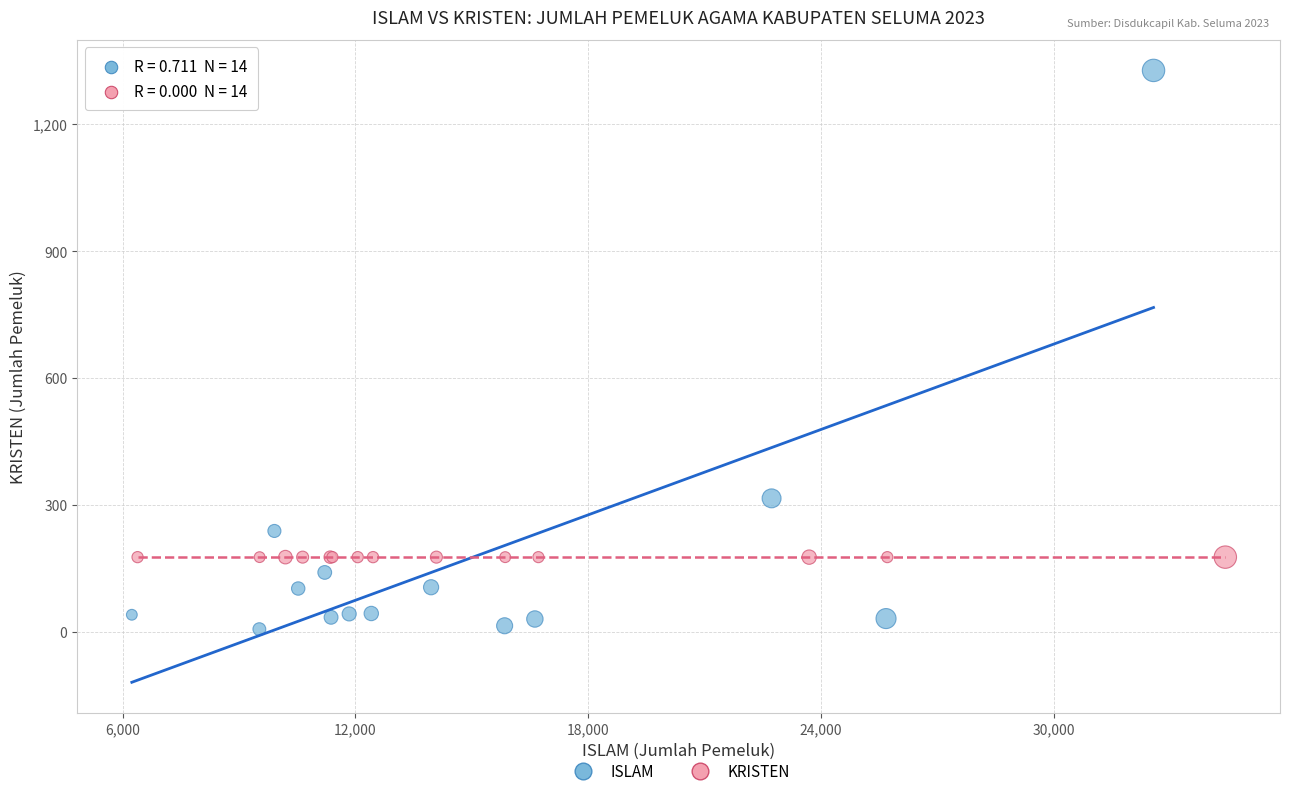

Which series reaches the minimum Y coordinate?

ISLAM